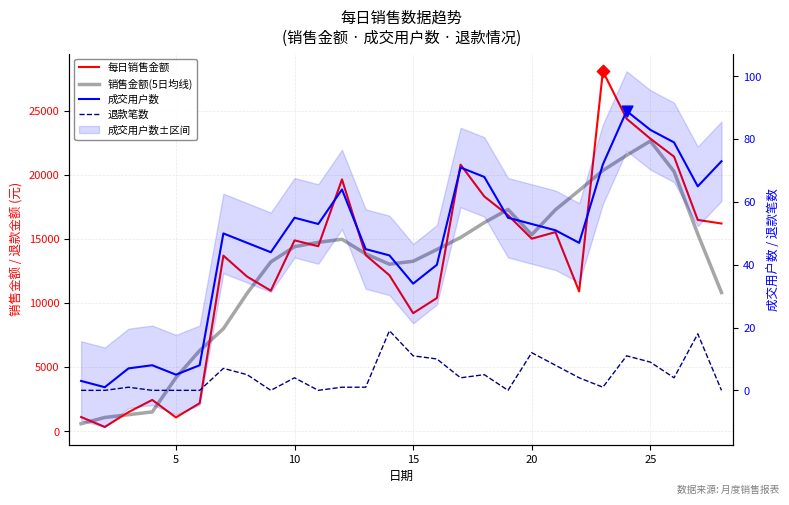

Is the value of 每日销售金额 at 11 greater than the value of 成交用户数 at 18?

Yes